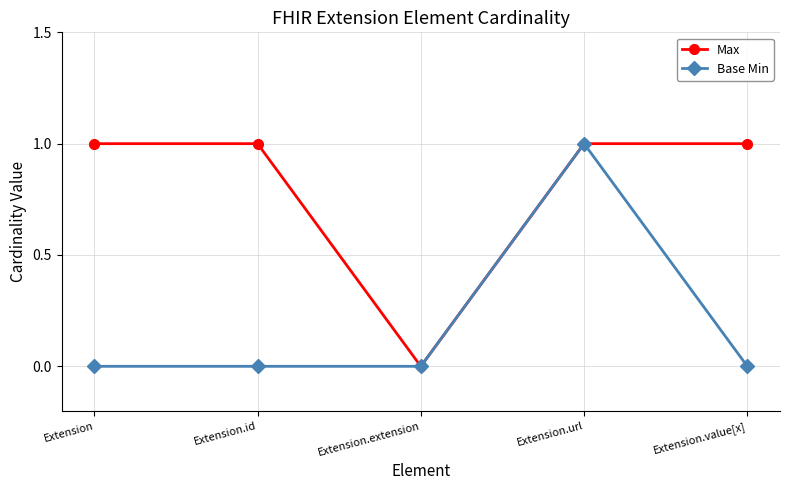

What is the maximum value shown in the chart?

1